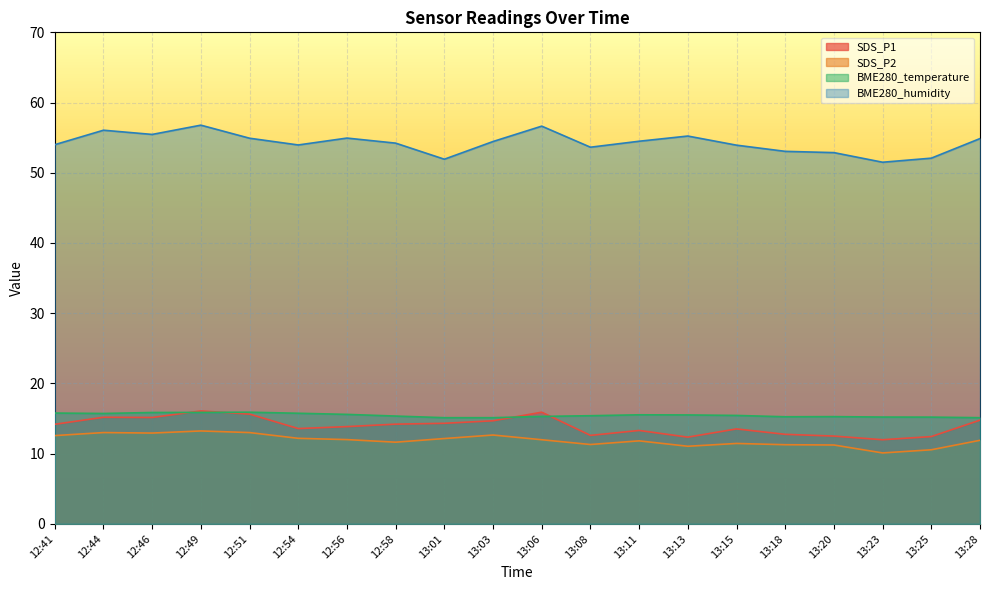

At which category is the sum across all series the highest?

12:49